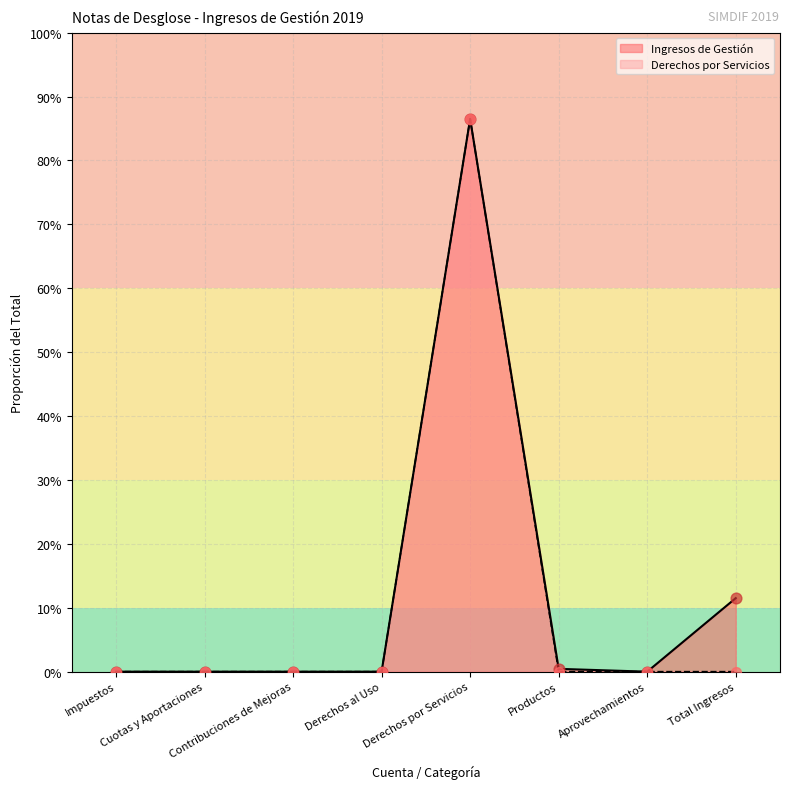

Is the value of Ingresos de Gestión at Derechos por Servicios greater than the value of Derechos at Productos?

Yes